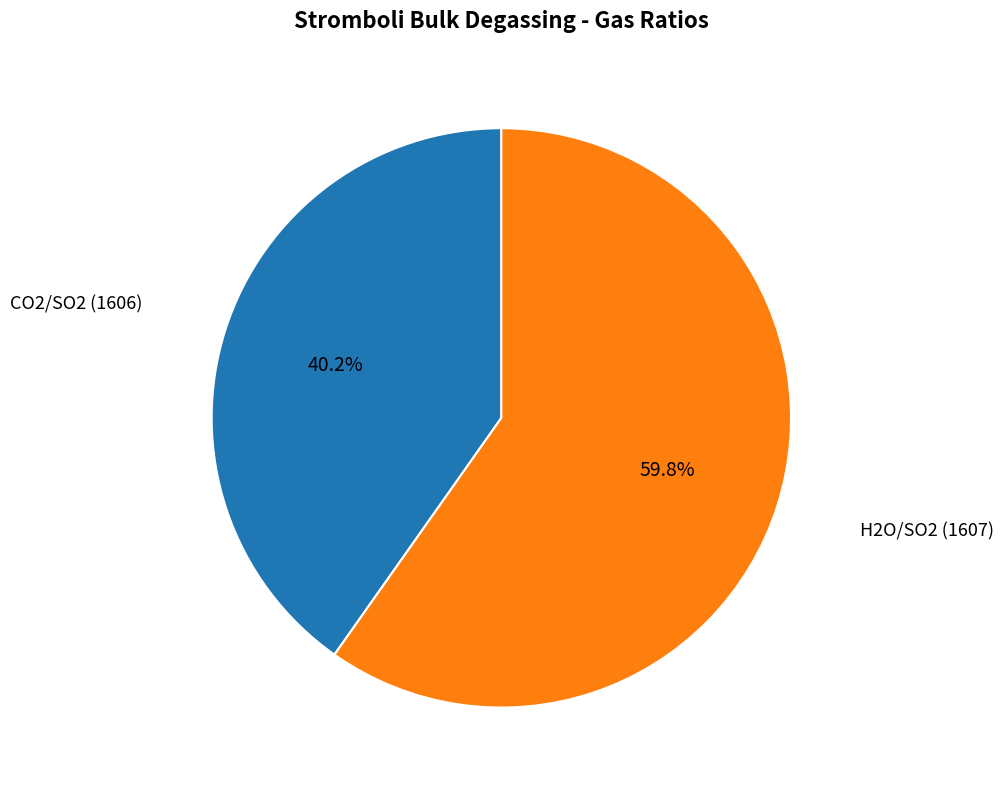

Is there any slice that represents more than half of the pie?

Yes